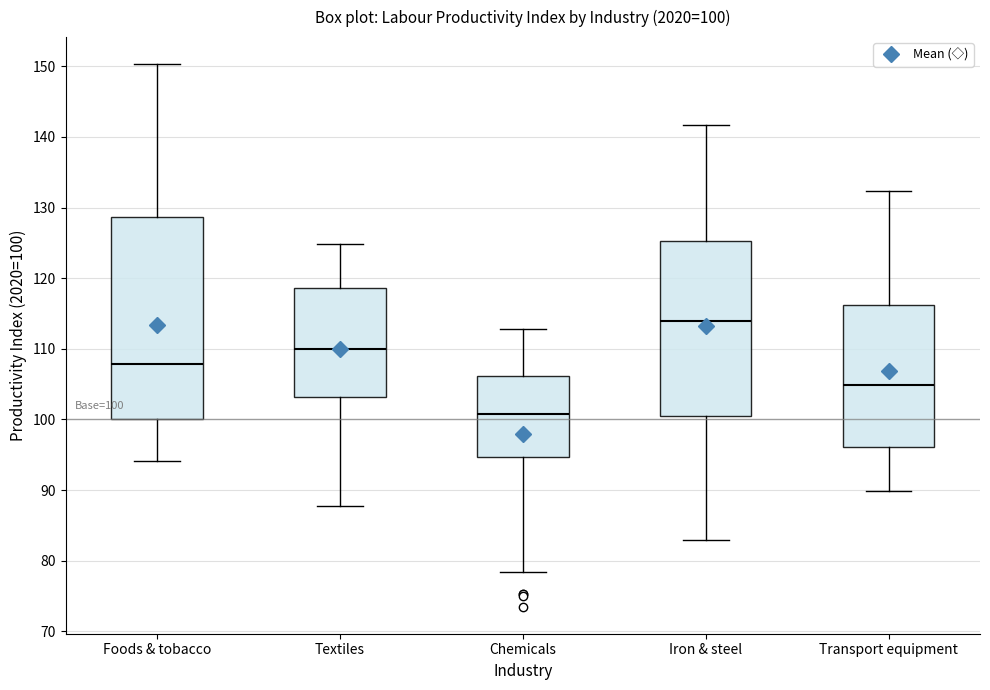

Which box's median line is the highest?

Iron & steel